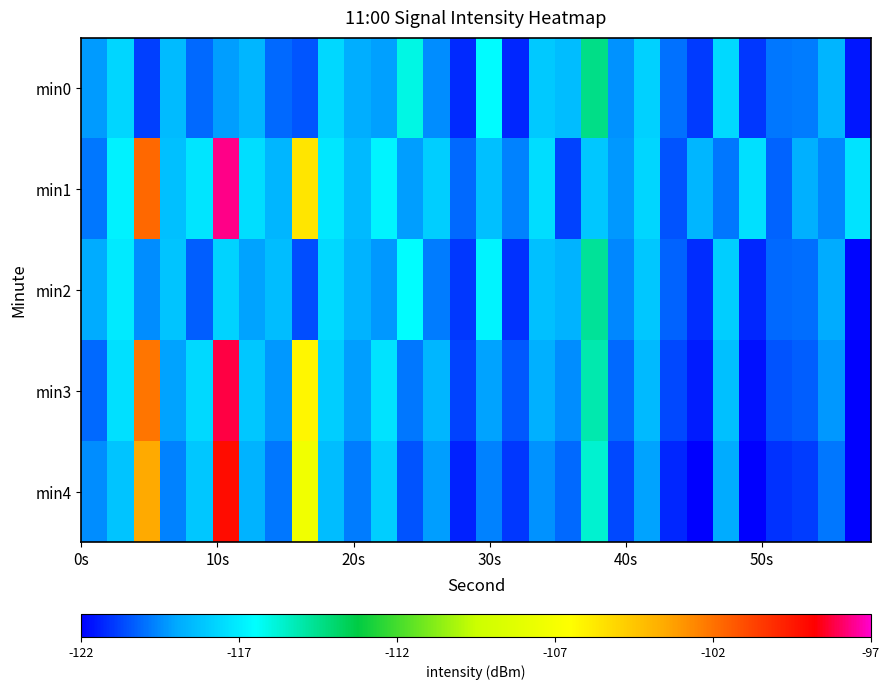

How many distinct data groups are displayed?

5